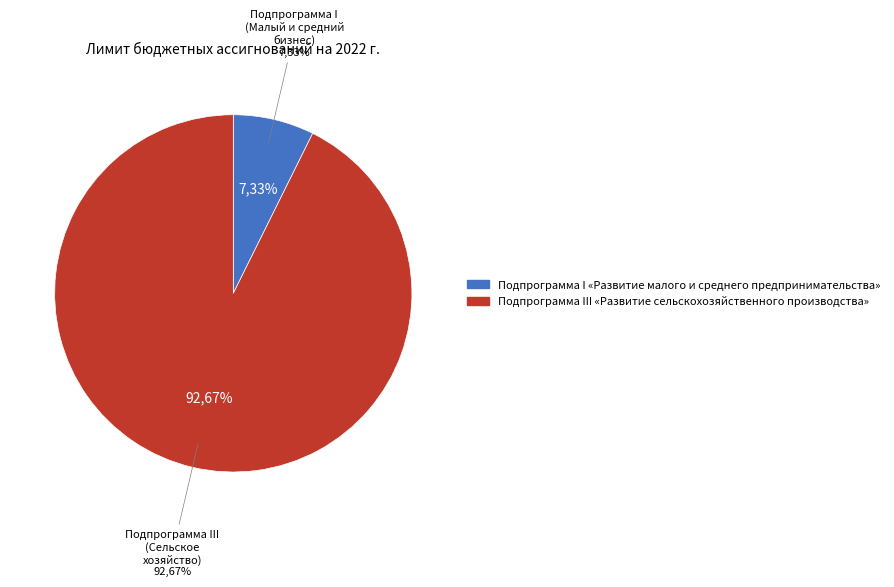

What is the ratio of the value at Подпрограмма III «Развитие сельскохозяйственного производства» to the value at Подпрограмма I «Развитие малого и среднего предпринимательства»?

12.6